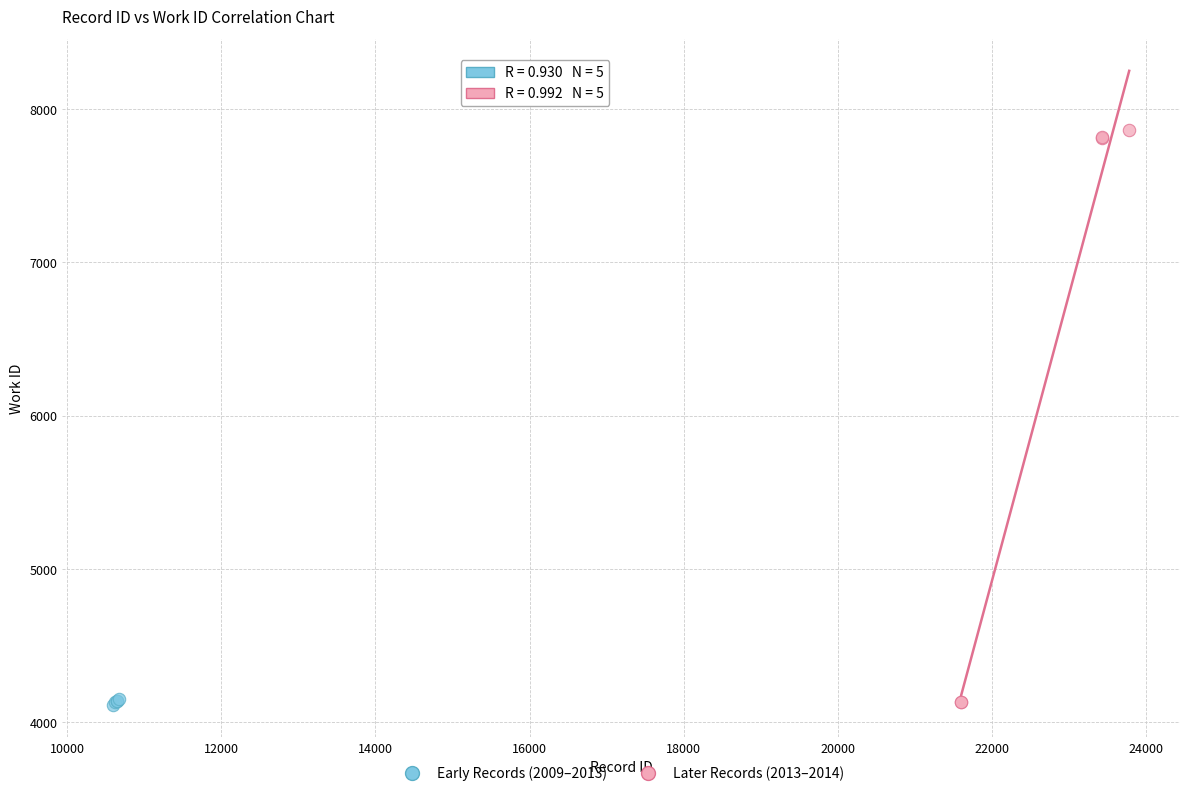

Which series contains the highest Y value?

Later Records (2013–2014)